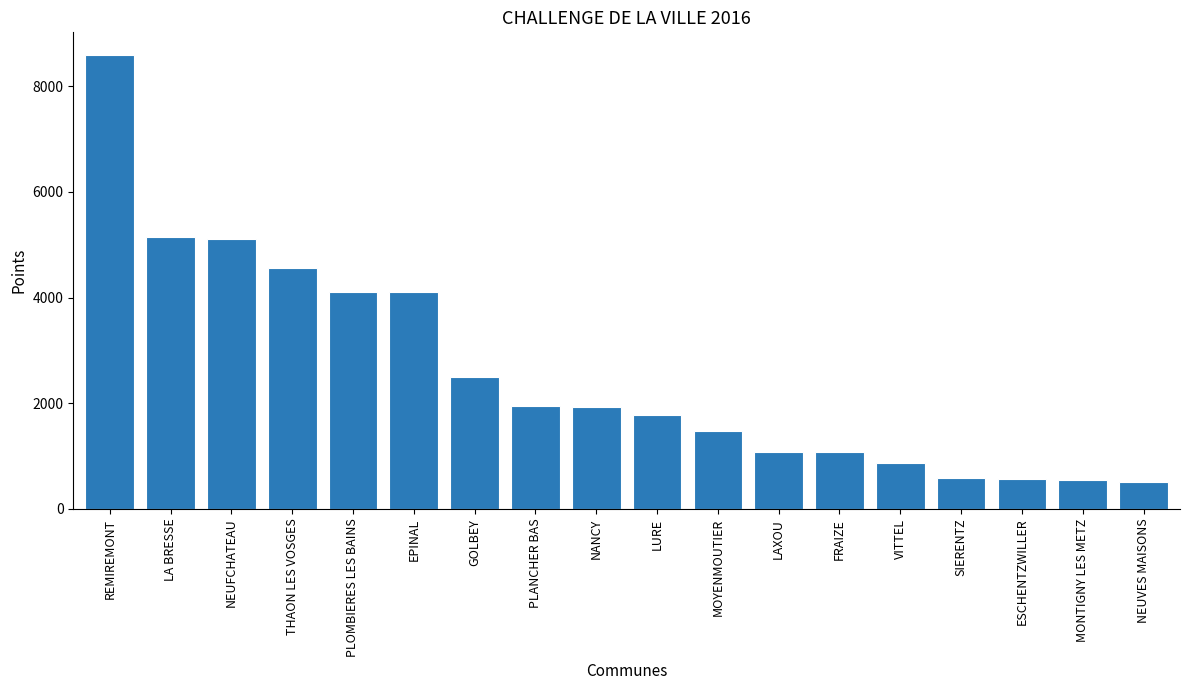

The chart shows a value of 210.7 at NEUVES MAISONS. True or false?

False